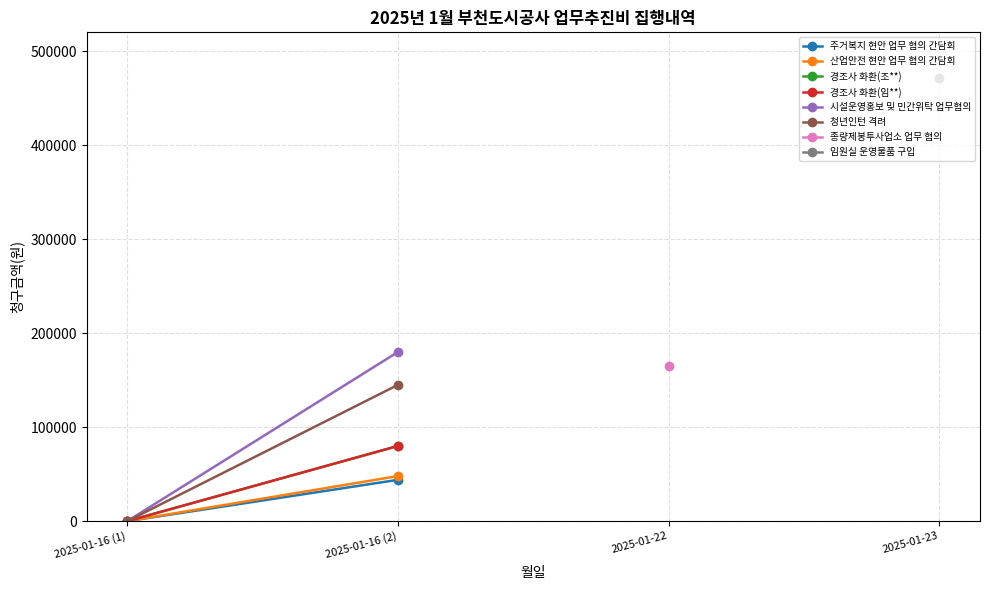

The value of 산업안전 현안 업무 협의 간담회 at 2025-01-16 (2) is 48000. True or false?

True